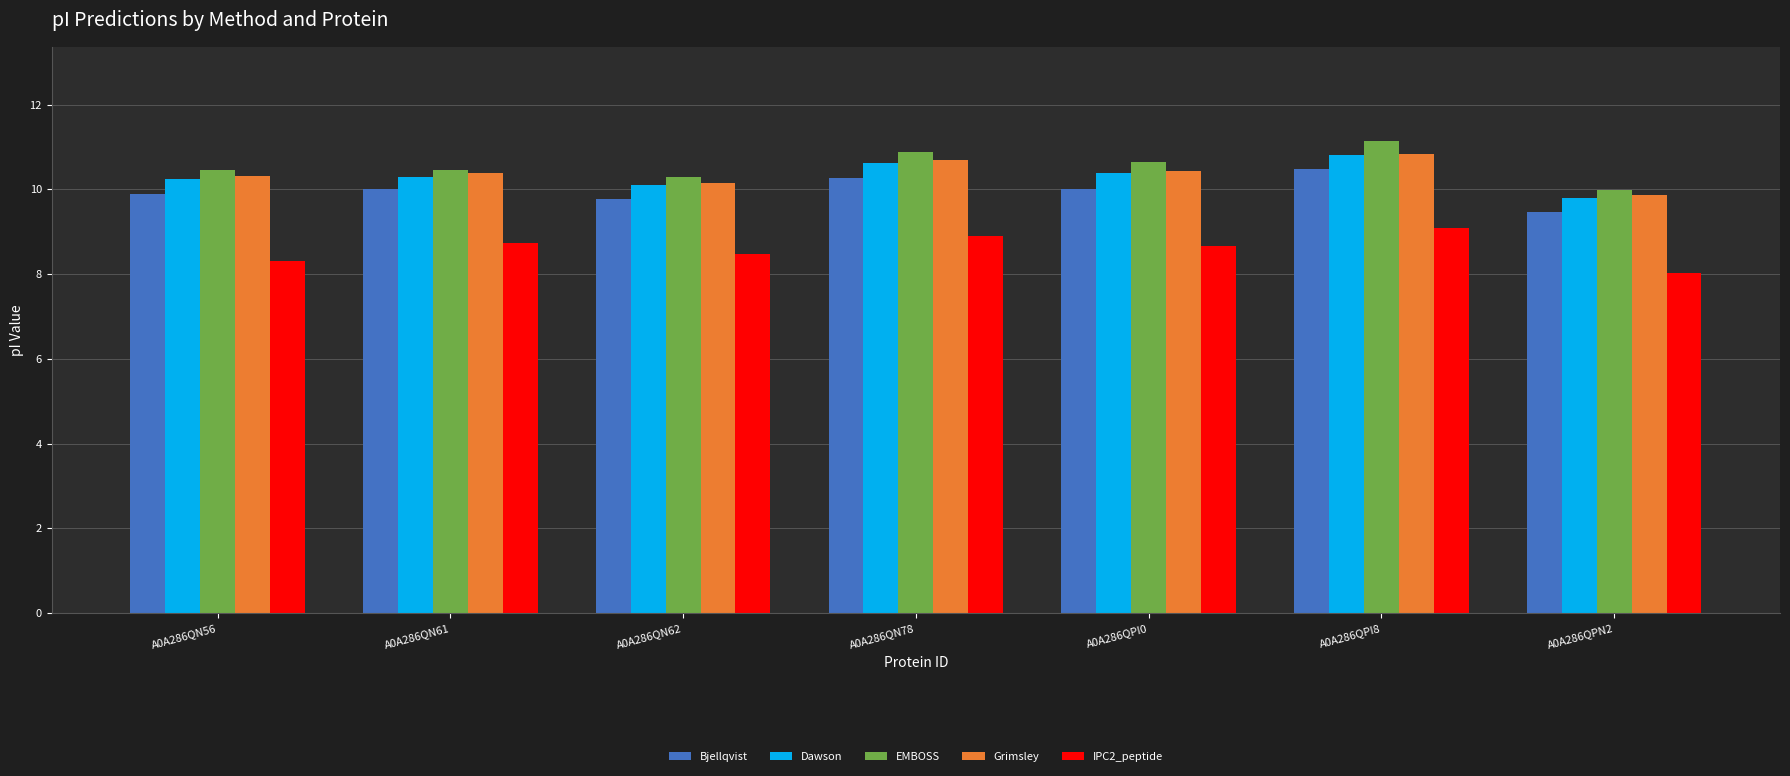

What is the value of the IPC2_peptide bar at the 3rd from the left?

8.5